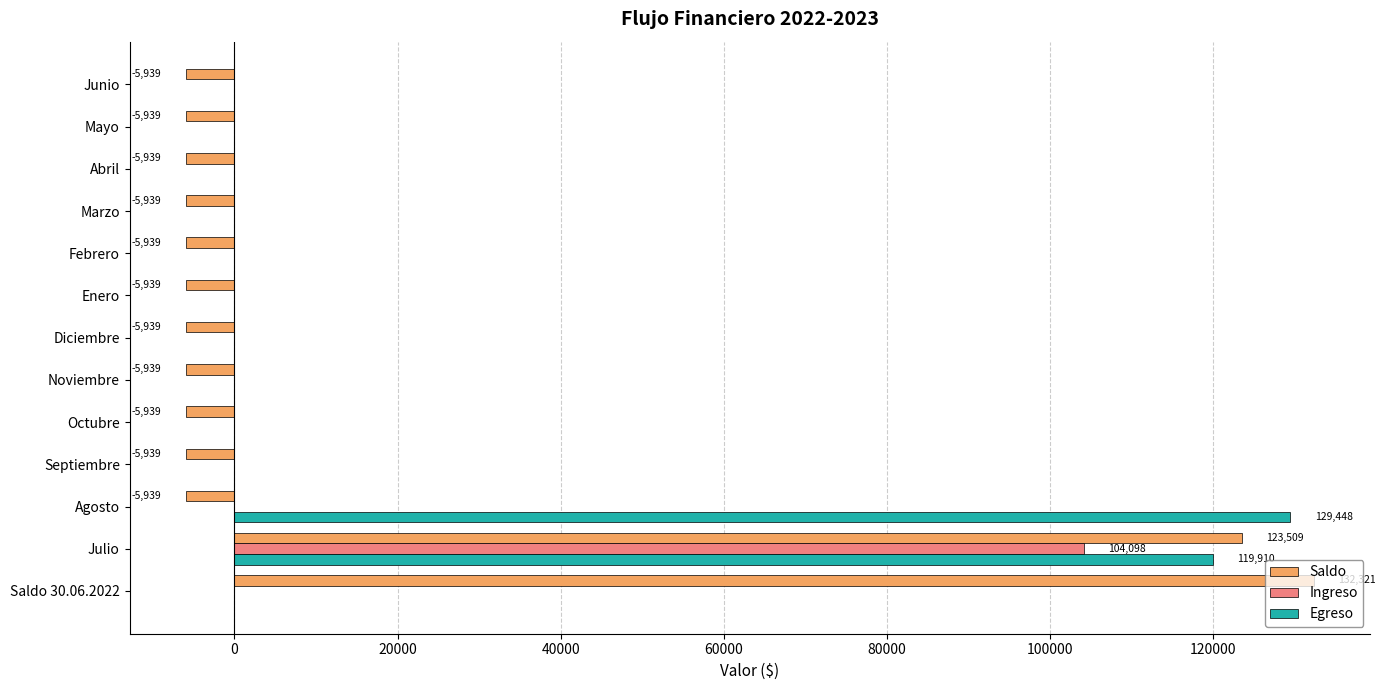

Which series has the widest spread of values?

Saldo